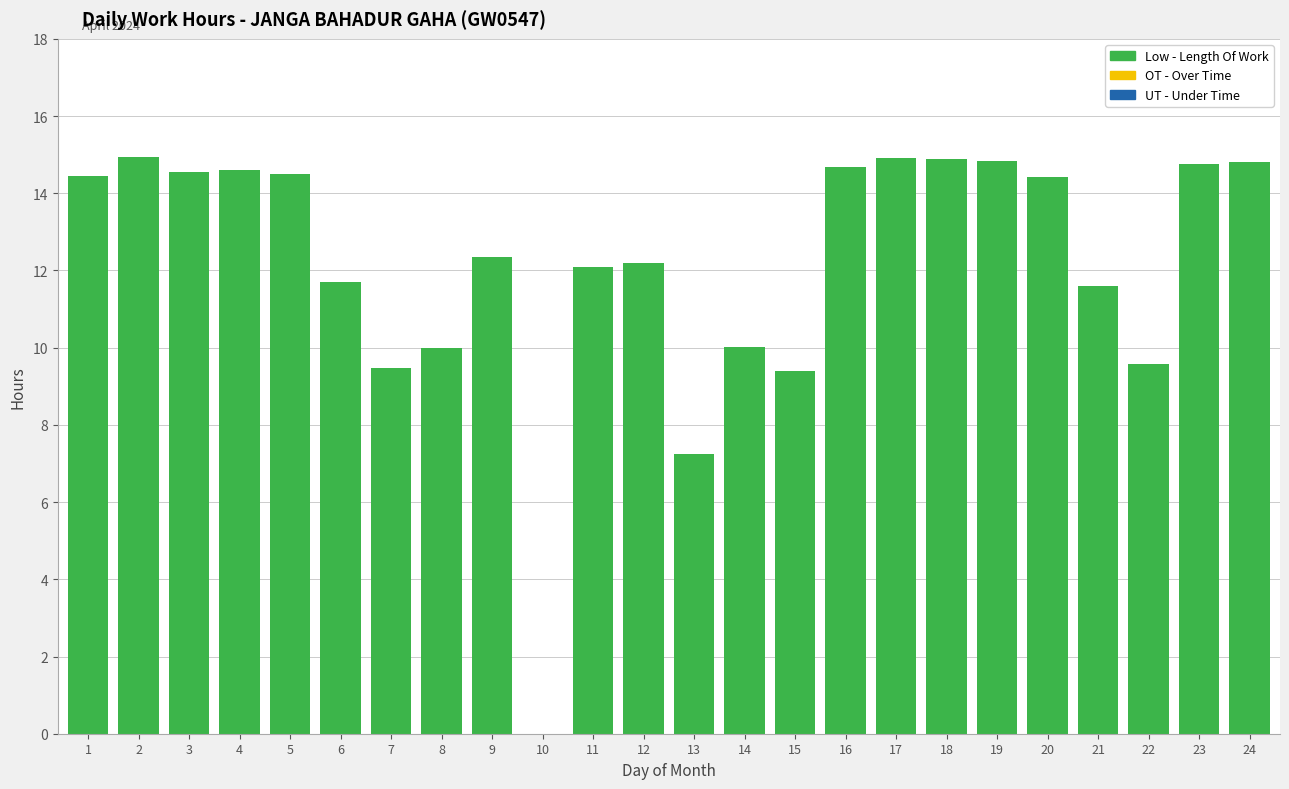

What is the change in value from 16 to 21?

-3.1